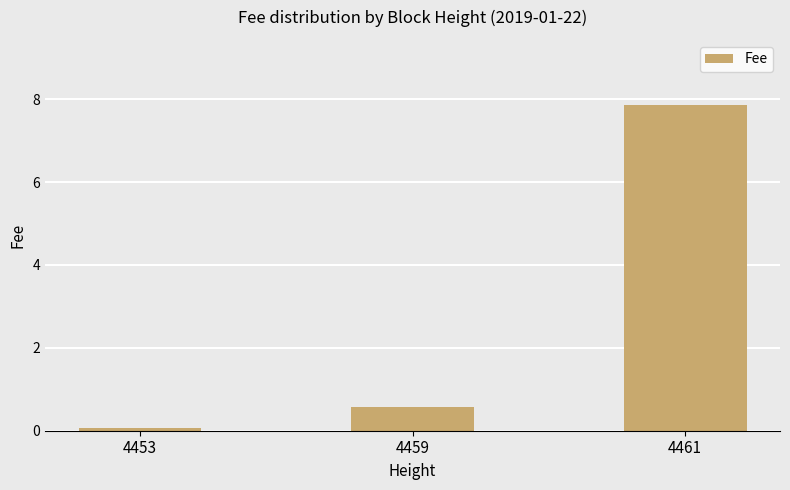

Reading left to right, list all the values displayed in this chart.

0.1	0.6	7.9